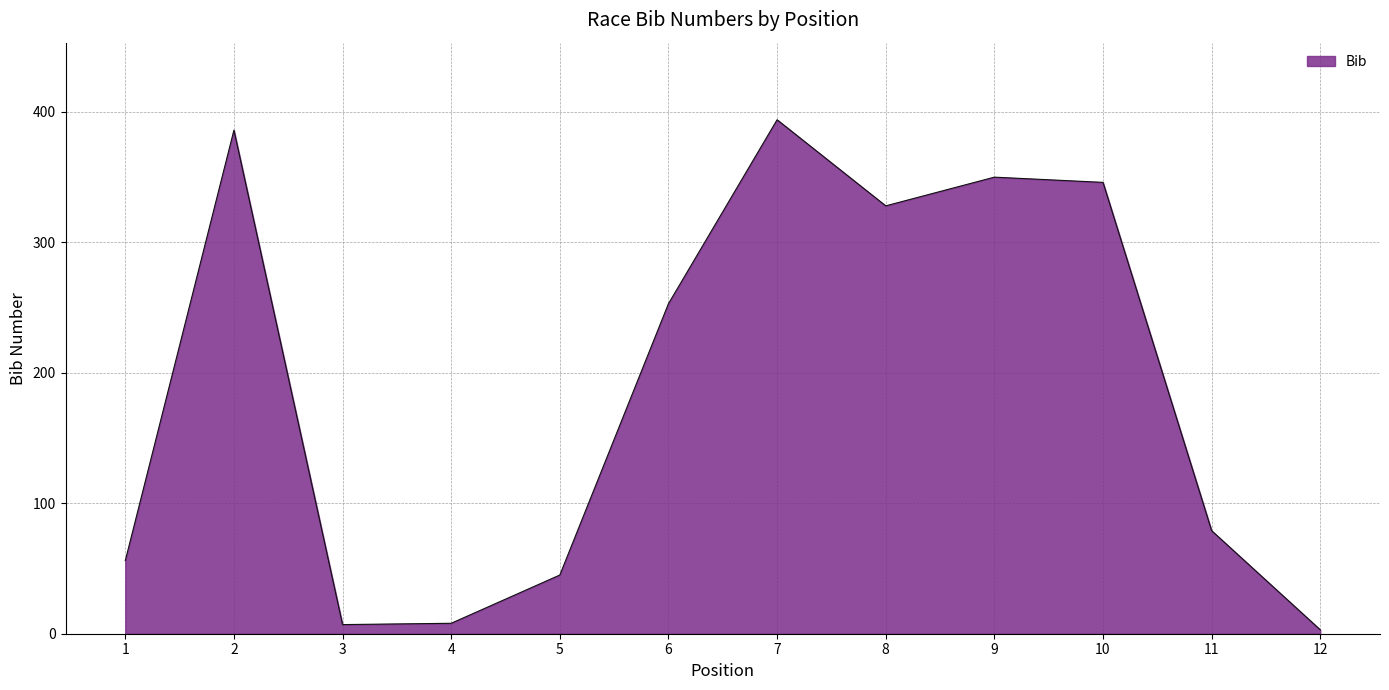

At which category does the chart reach its minimum across all series?

12